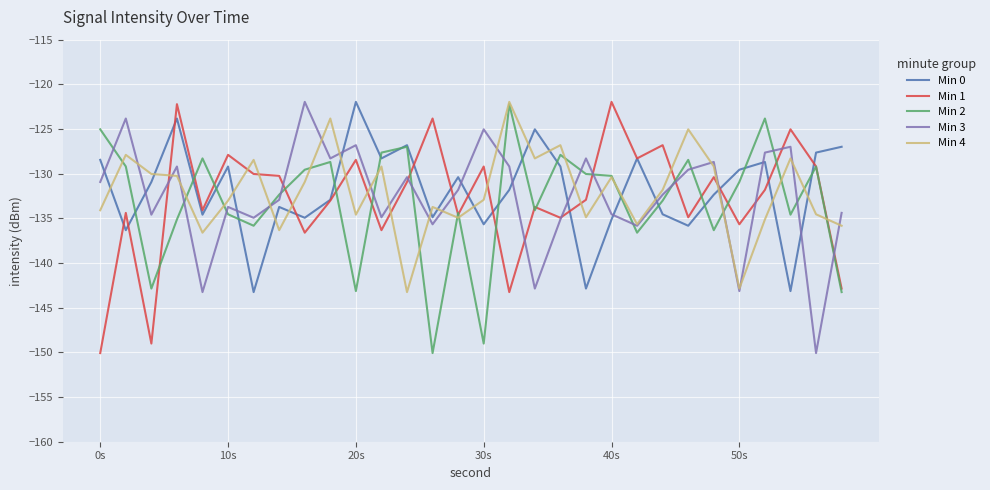

After their last crossing, which series has the higher values: Min 0 or Min 3?

Min 0